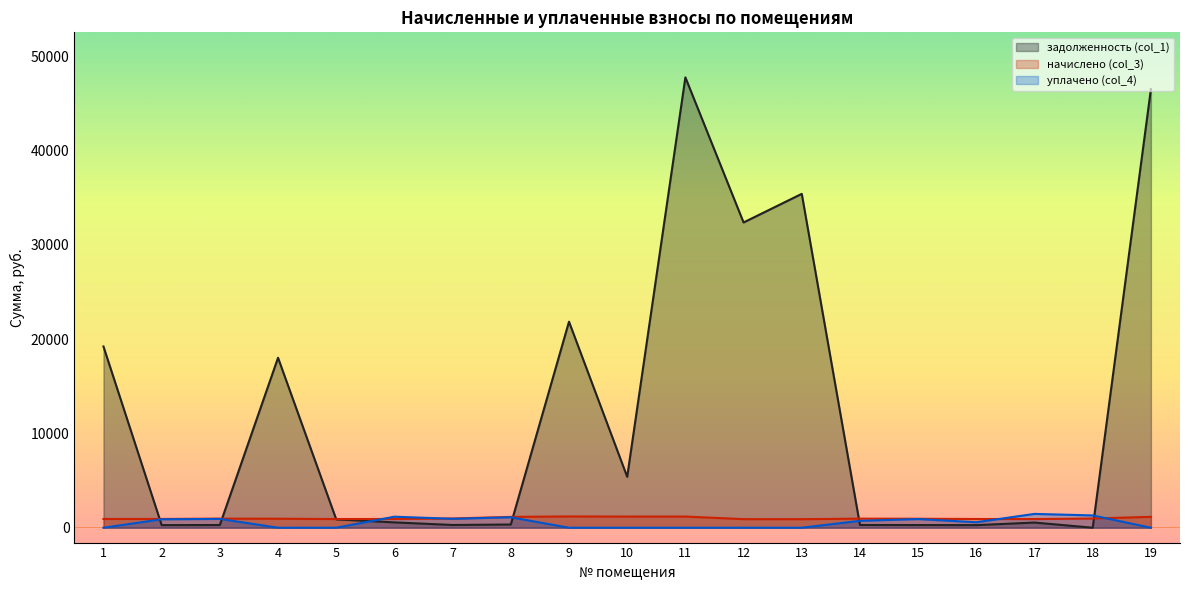

At how many categories does at least one series exceed 28288?

4